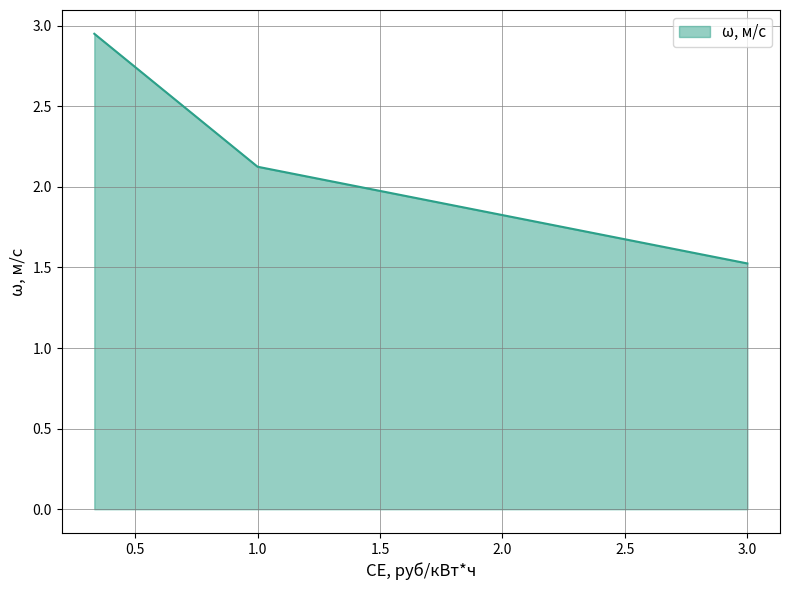

What is the minimum value shown in the chart?

1.5